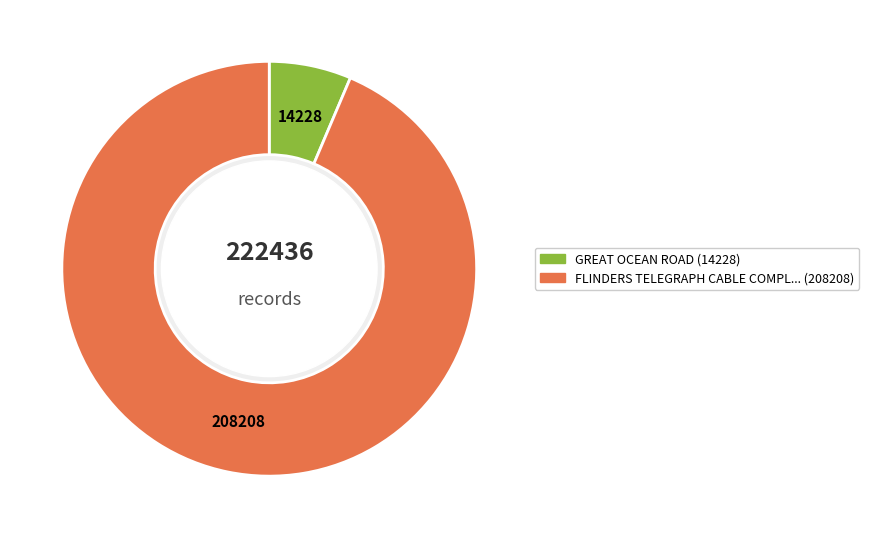

Does any single category account for the majority?

Yes